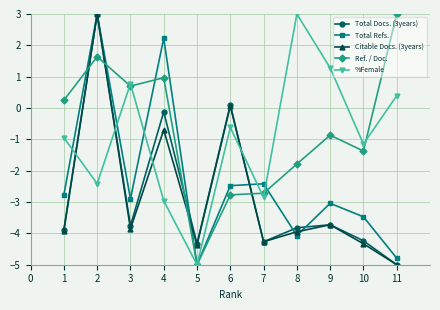

Count the number of data series in this chart.

5